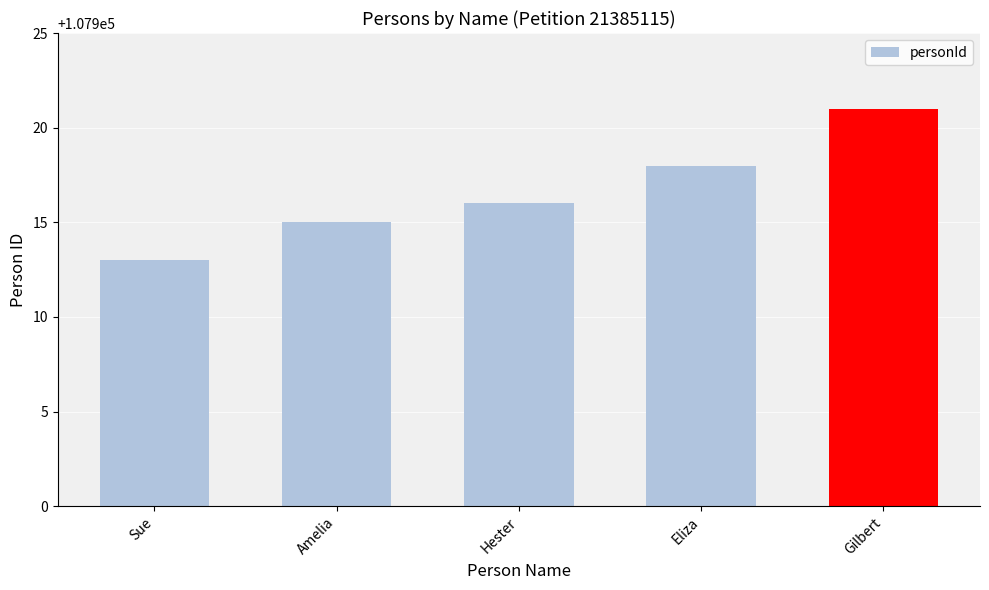

What value does the data have at Gilbert?

107921